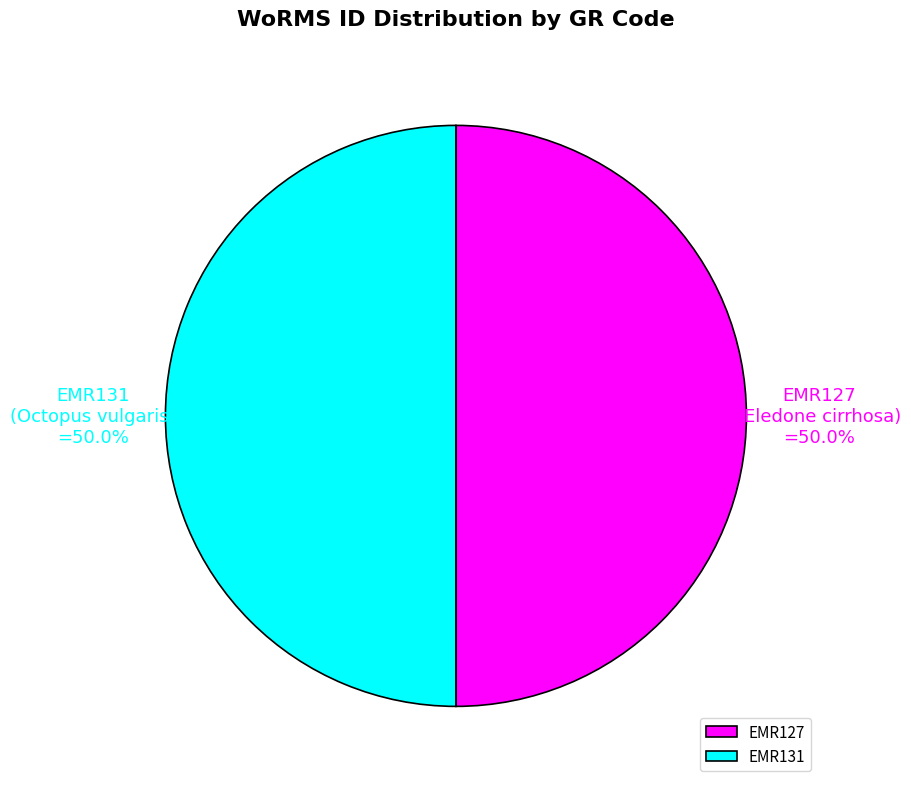

Combined, do EMR127 and EMR131 account for over 50%?

Yes